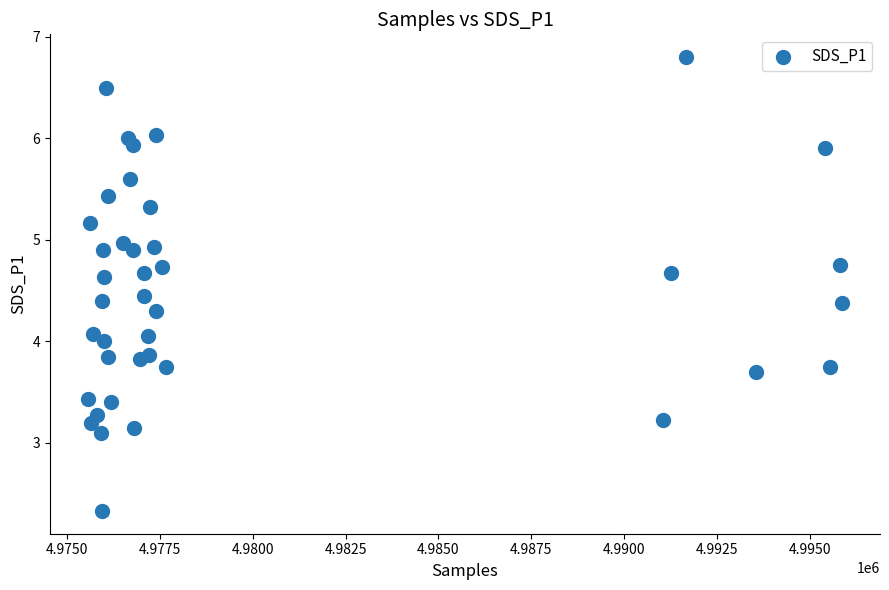

What is the range of X values (max minus min)?

20308.0